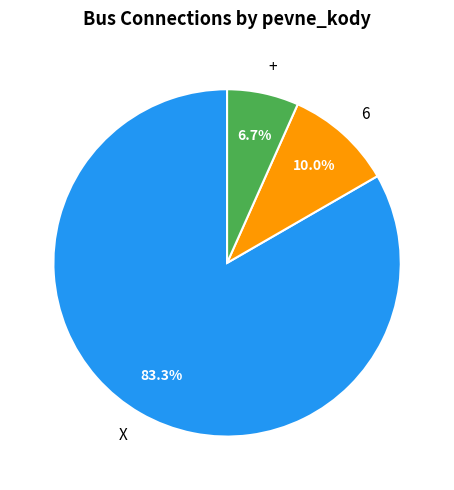

To the nearest percent, what is the difference between the largest and smallest slice percentages?

77%